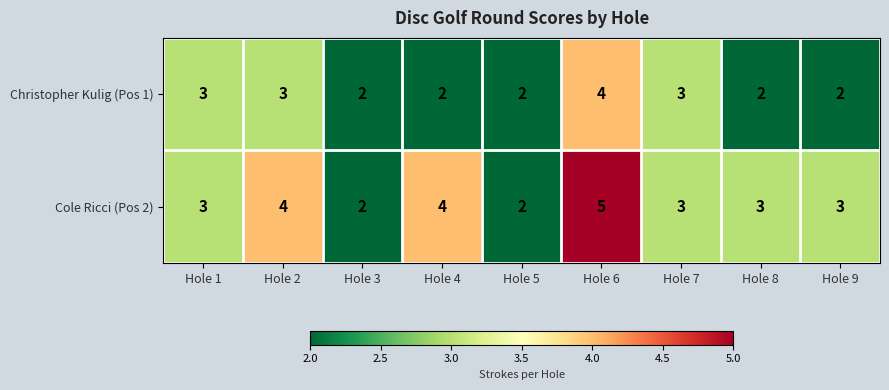

Reading left to right, extract all data points from this chart.

Christopher Kulig (Pos 1): 3	3	2	2	2	4	3	2	2
Cole Ricci (Pos 2): 3	4	2	4	2	5	3	3	3